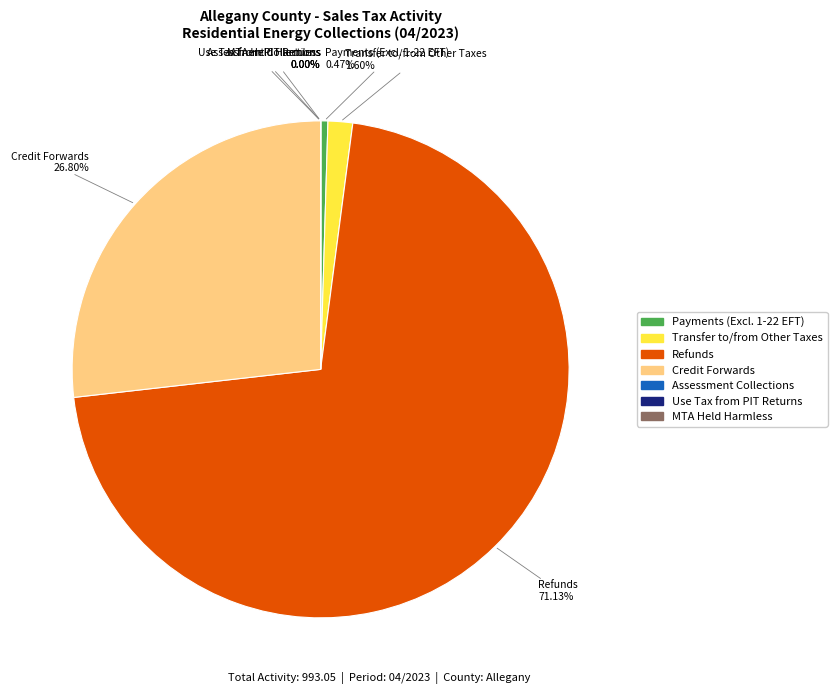

Does any single category account for the majority?

Yes